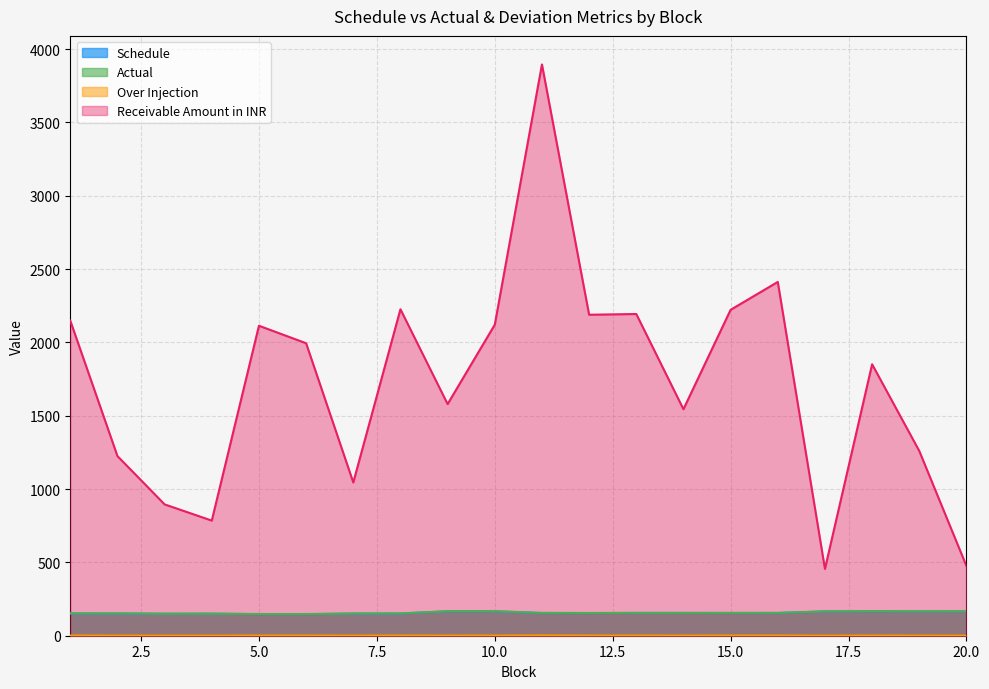

At 17, list the series in order from smallest to largest.

Over Injection, Schedule, Actual, Receivable Amount in INR